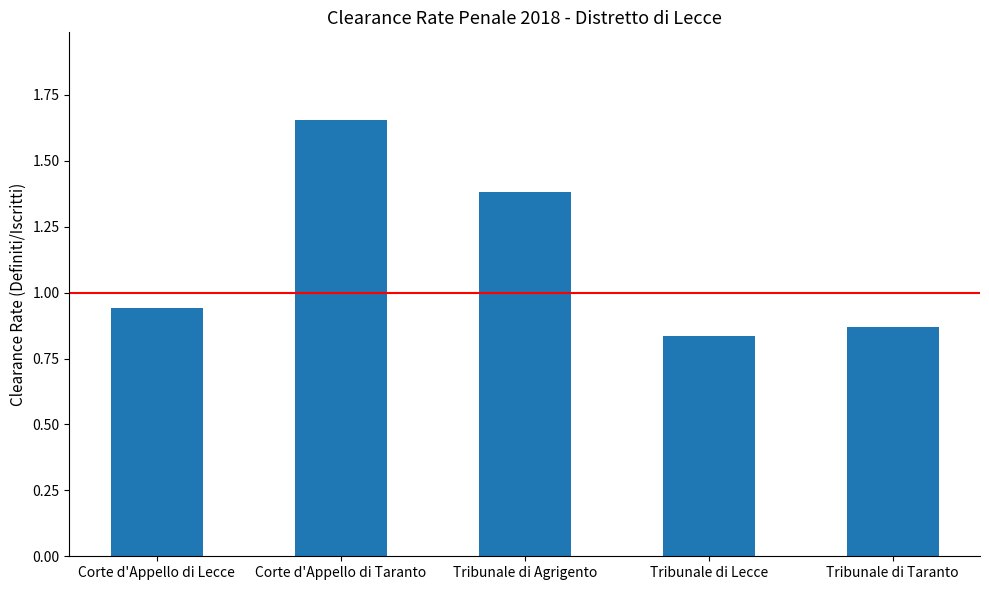

What position from the right is Tribunale di Taranto?

1